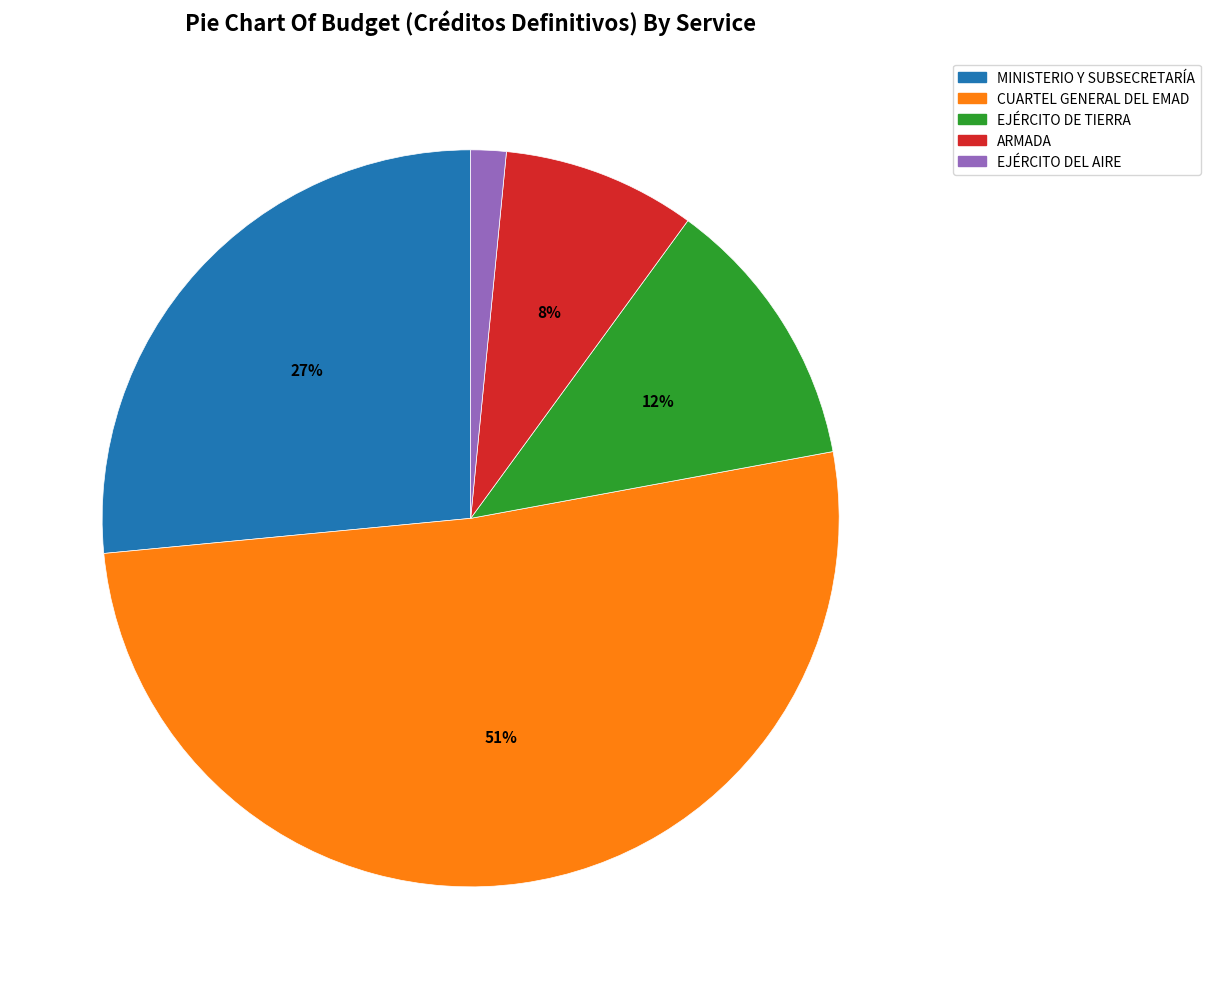

To the nearest percent, what is the average slice percentage?

20%